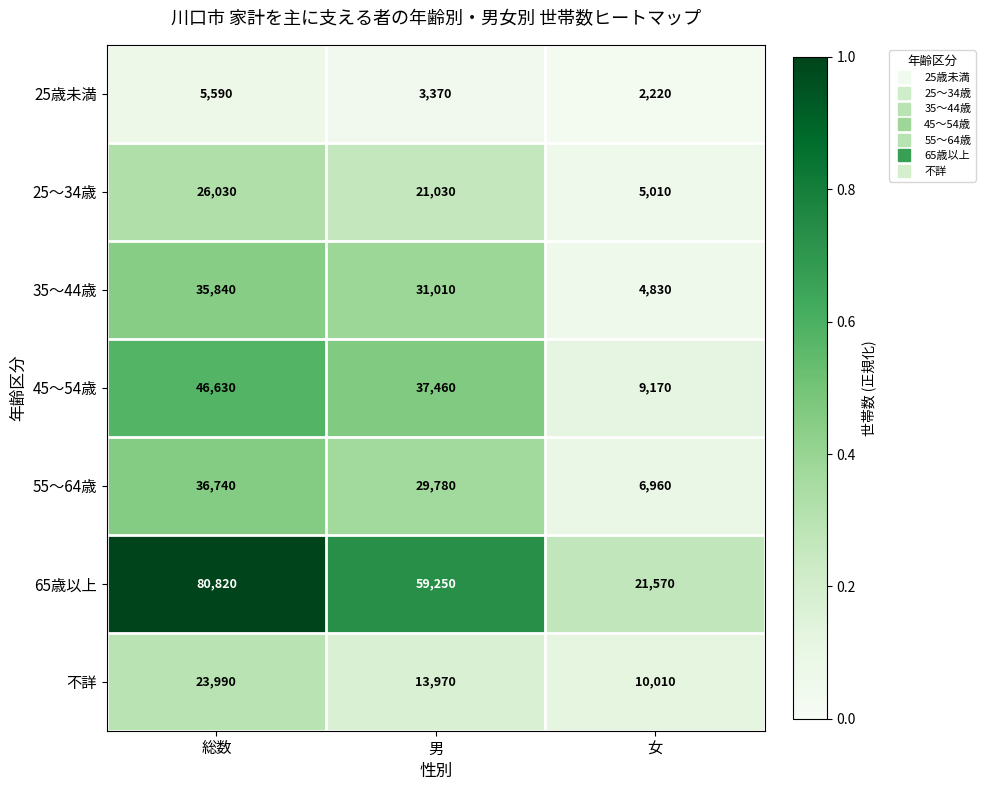

Reading left to right, list all the values displayed in this chart.

25歳未満: 5590	3370	2220
25～34歳: 26030	21030	5010
35～44歳: 35840	31010	4830
45～54歳: 46630	37460	9170
55～64歳: 36740	29780	6960
65歳以上: 80820	59250	21570
不詳: 23990	13970	10010